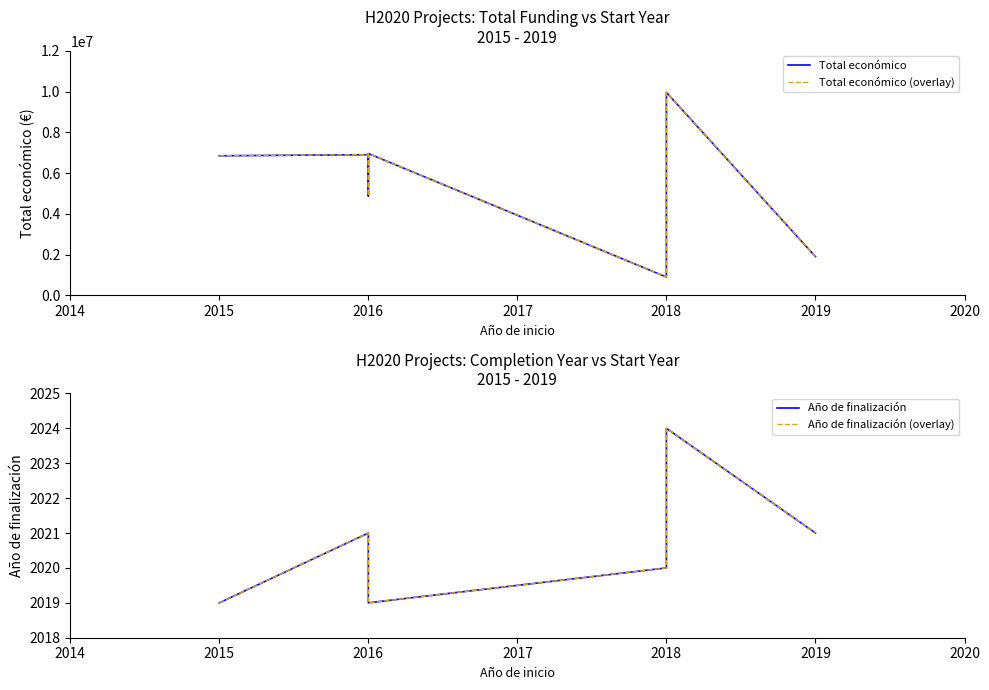

True or false: Año de finalización and Año de finalización (overlay) intersect in this chart.

False